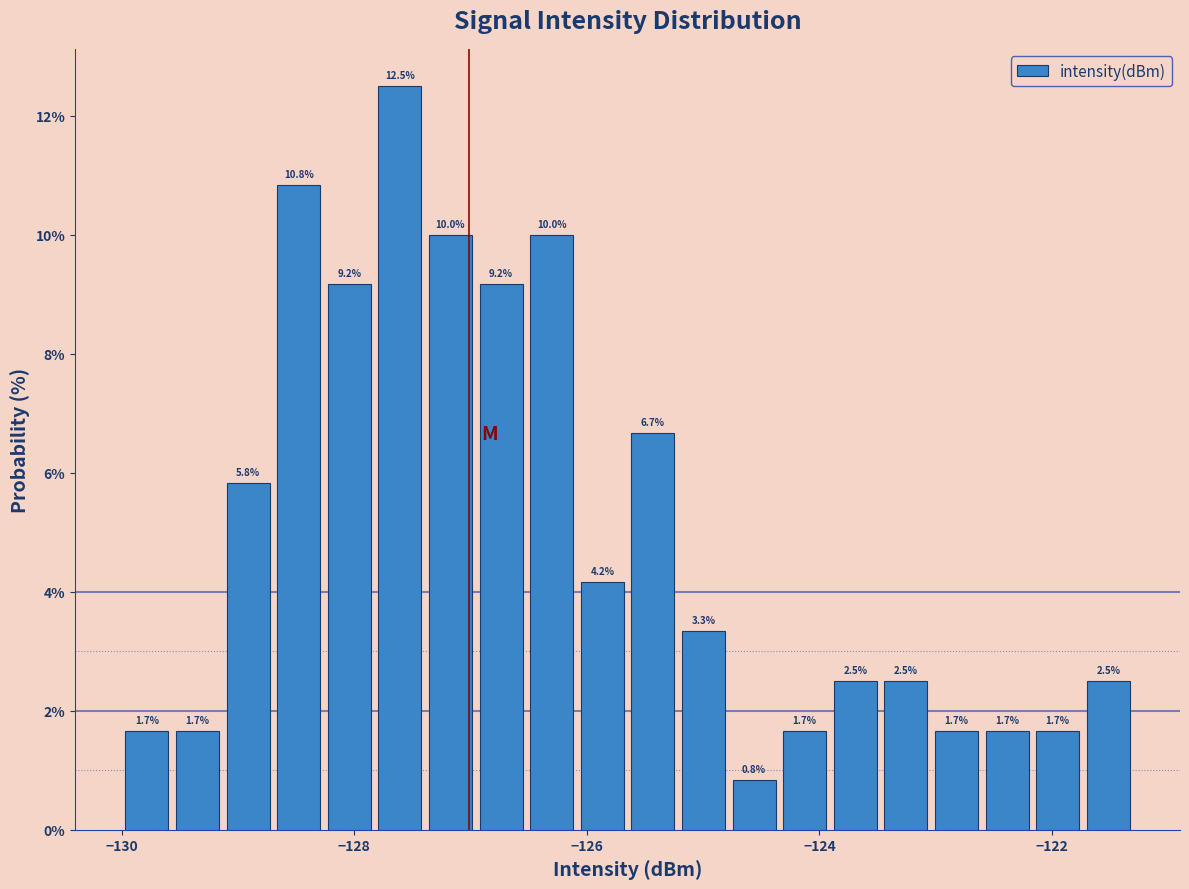

Read against the x-axis, roughly where is the centre of the tallest bar?

-127.6